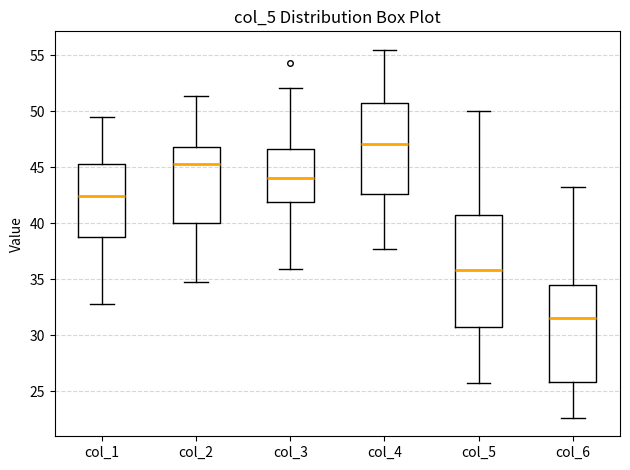

Which box's median line is the lowest?

col_6